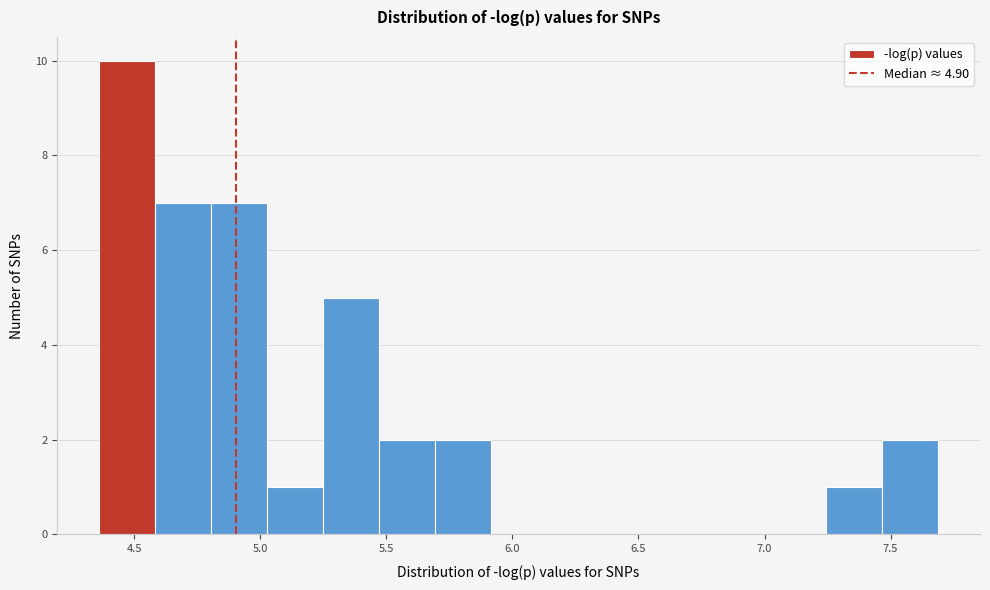

Reading left to right, transcribe this chart: for each bar, give the range it covers on the x-axis and its height. Neither the bar edges nor the heights are printed on the chart, so give them approximately, as read against the axes.

4.35 to 4.60: 10
4.60 to 4.80: 7
4.80 to 5.05: 7
5.05 to 5.25: 1
5.25 to 5.45: 5
5.45 to 5.70: 2
5.70 to 5.90: 2
5.90 to 6.15: 0
6.15 to 6.35: 0
6.35 to 6.60: 0
6.60 to 6.80: 0
6.80 to 7.00: 0
7.00 to 7.25: 0
7.25 to 7.45: 1
7.45 to 7.70: 2